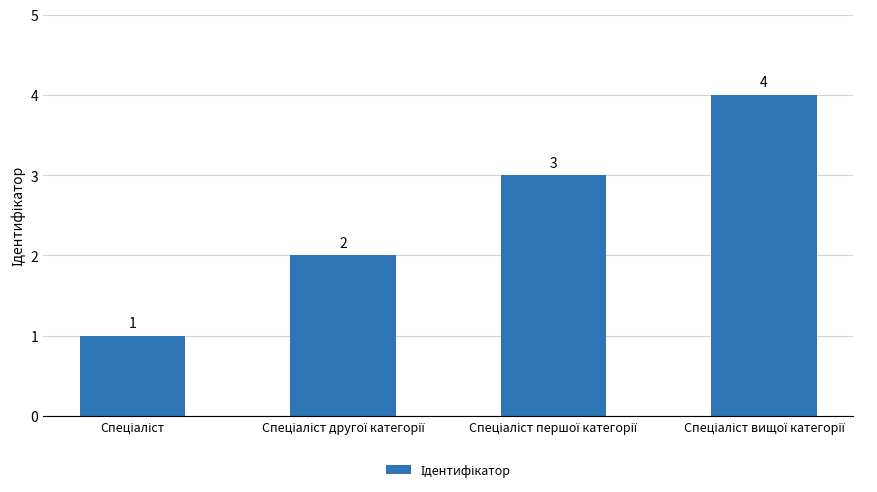

What is the greatest value displayed?

4